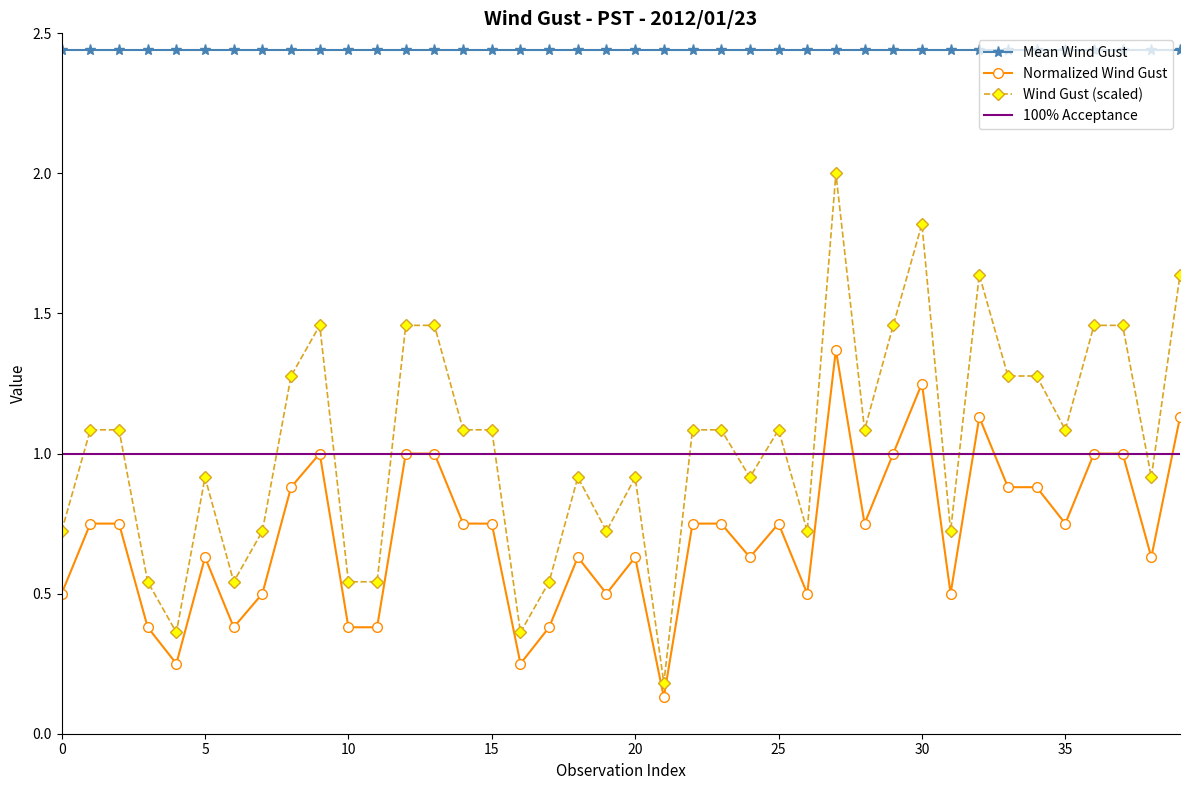

Which series has the largest range (max minus min)?

Wind Gust (scaled)